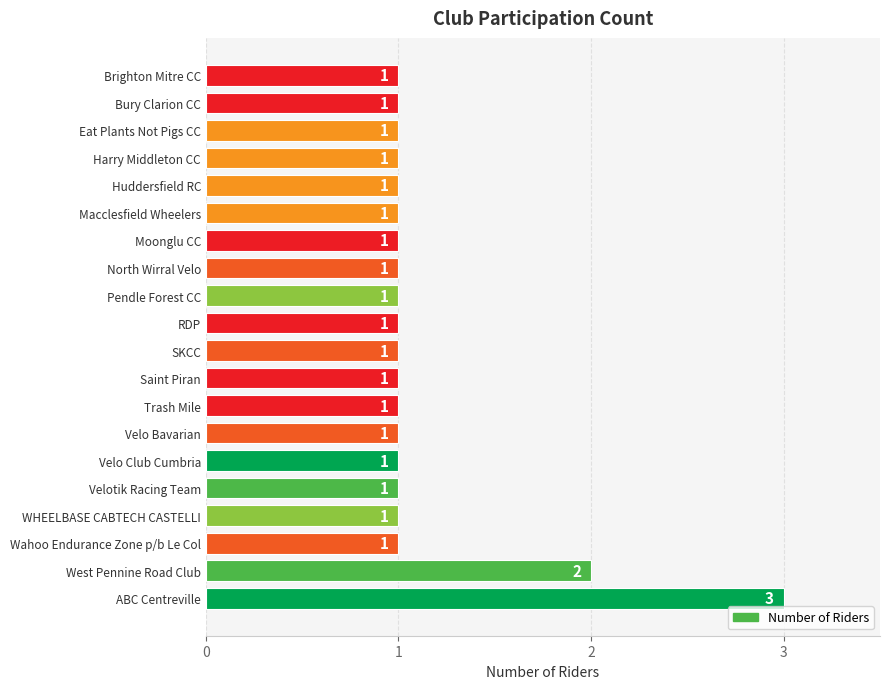

True or false: the data shows 2 at West Pennine Road Club.

True